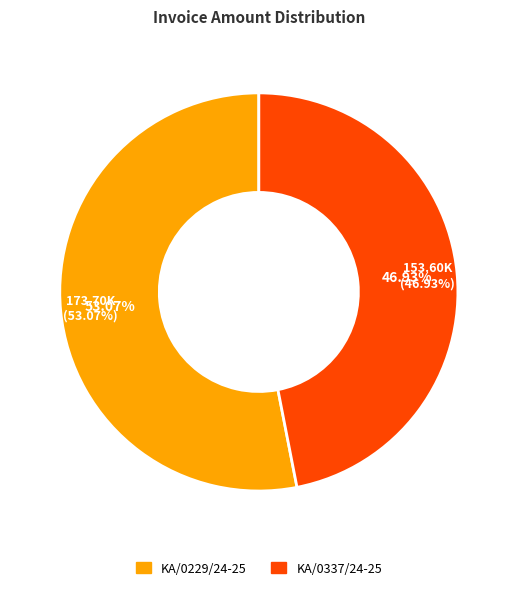

Count the number of slices in the pie.

2